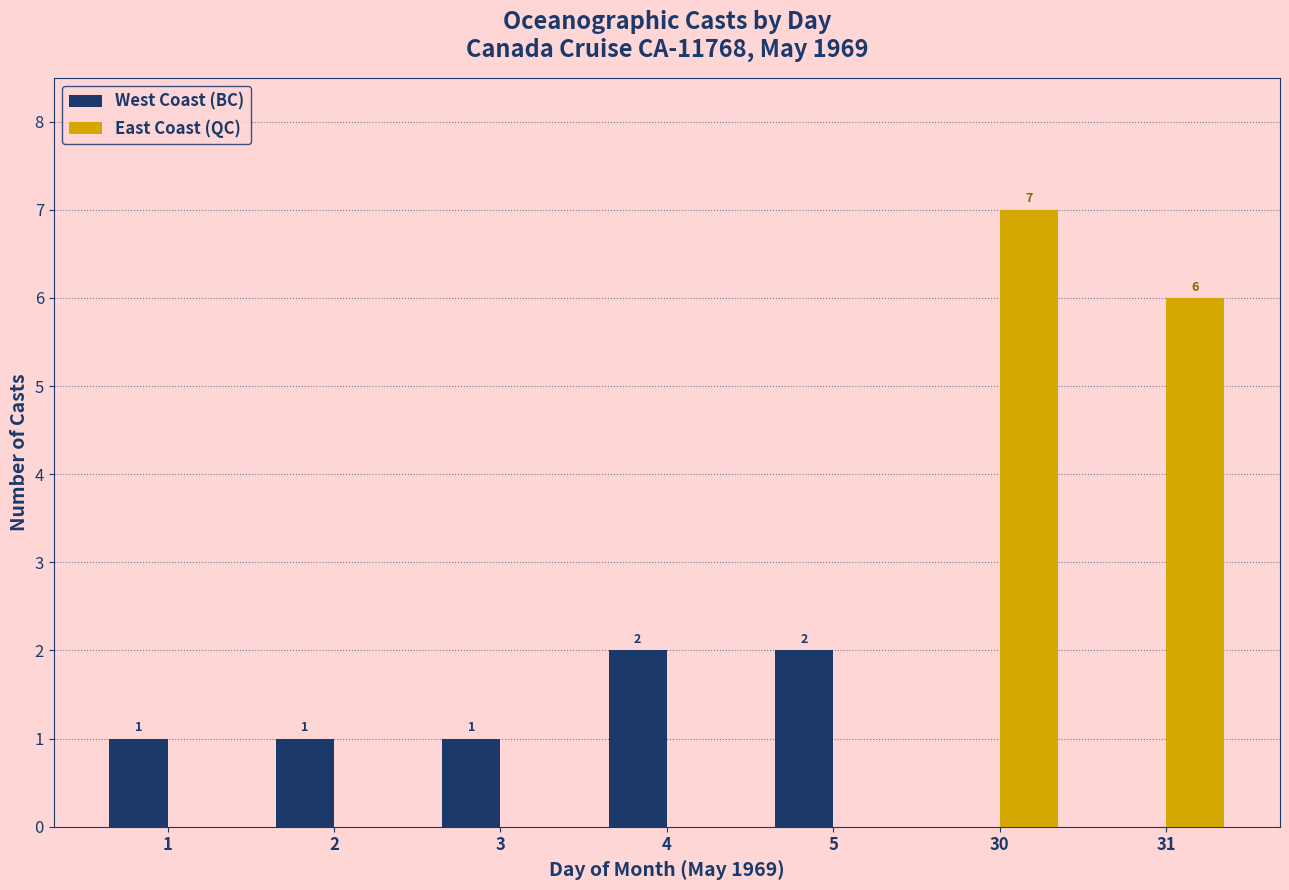

Are the bars grouped side by side (vs. stacked)?

Yes